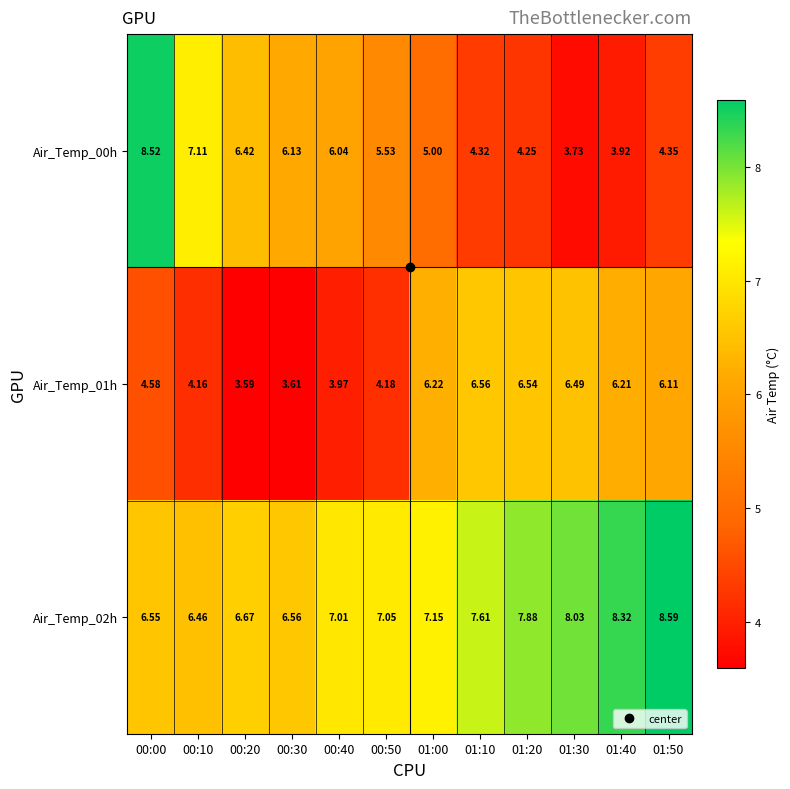

Is the value of Air_Temp_02h at 00:10 greater than the value of Air_Temp_01h at 00:40?

Yes